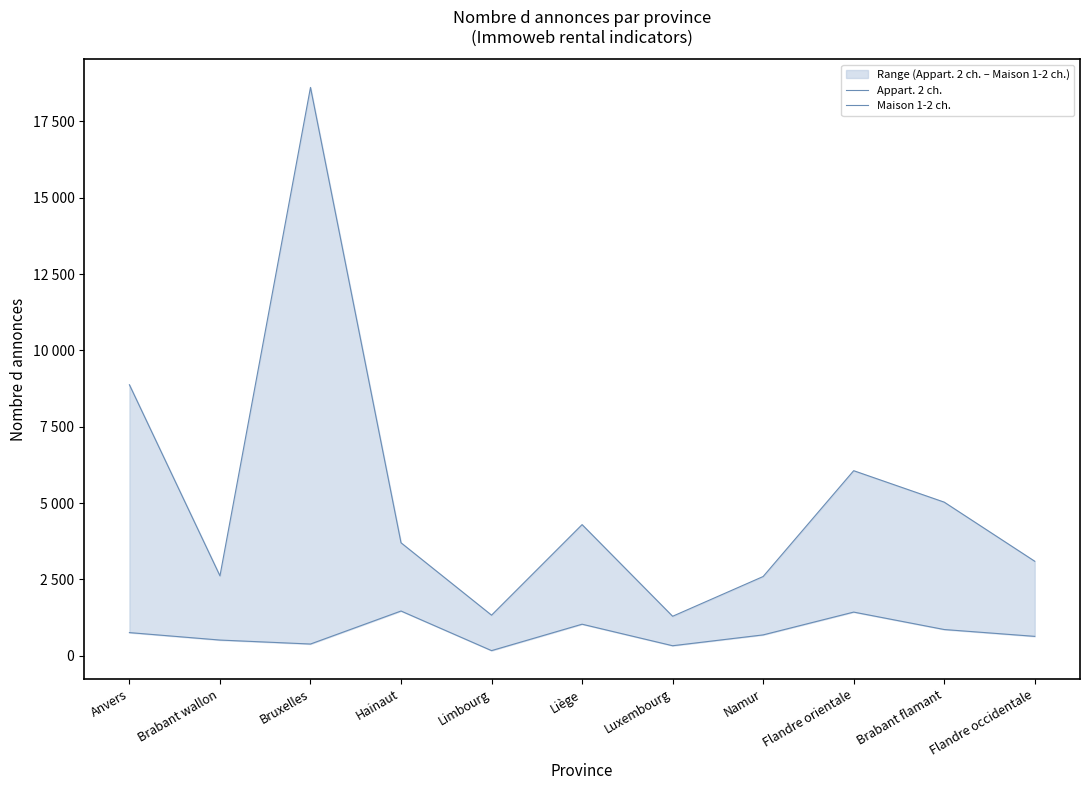

Which has a higher value, Namur or Liège?

Liège